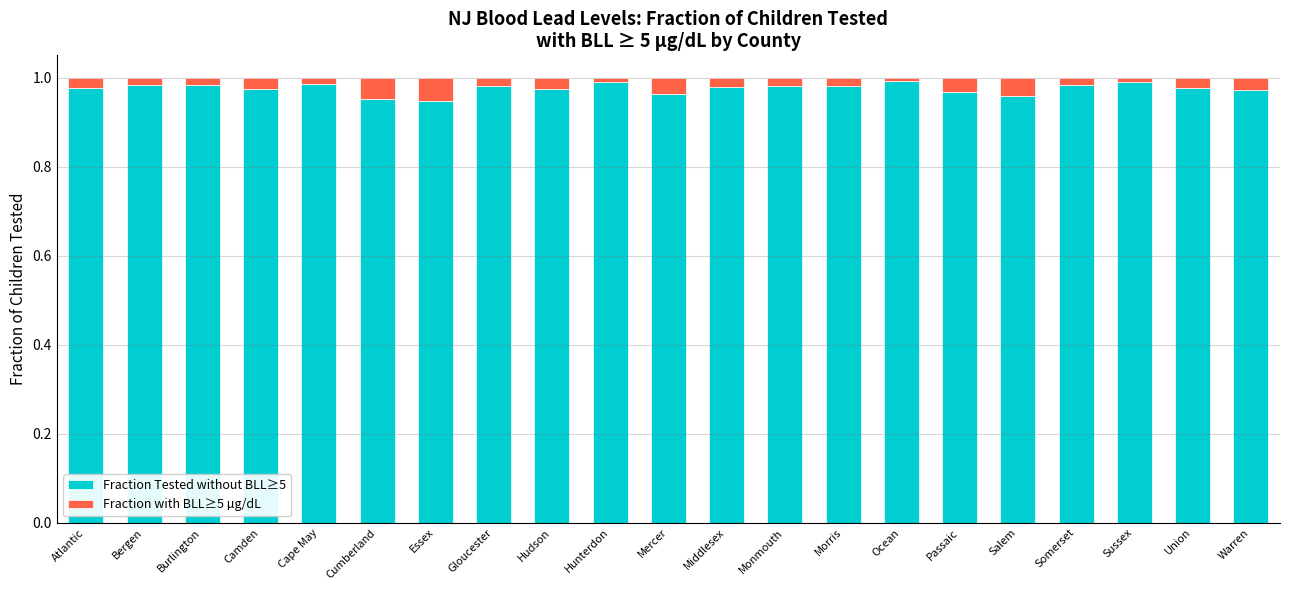

The value of Fraction Tested without BLL≥5 at Cumberland is 1.0. True or false?

True